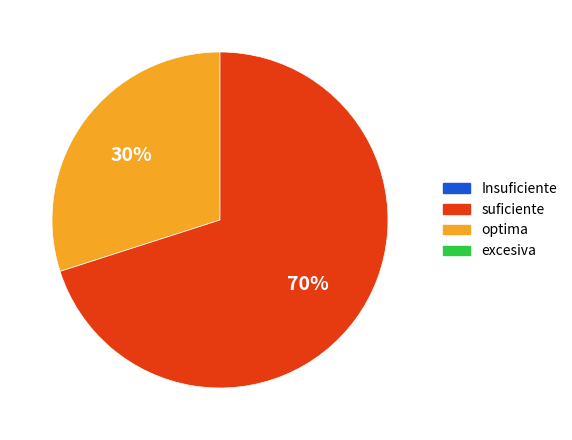

To the nearest percent, what is the difference between the largest and smallest slice percentages?

40%